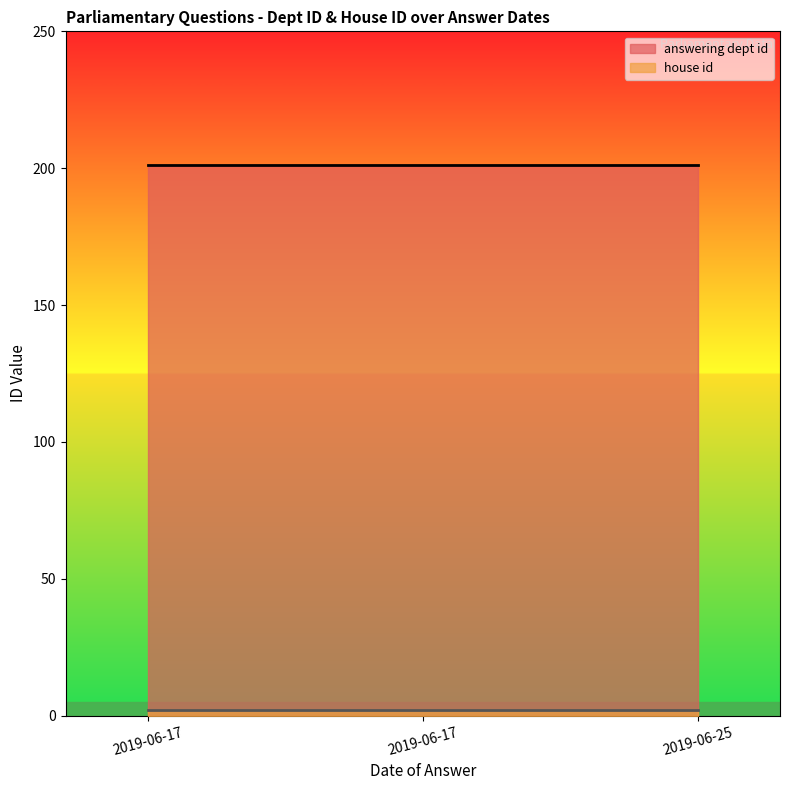

What value does the answering dept id series have at 2019-06-17?

201